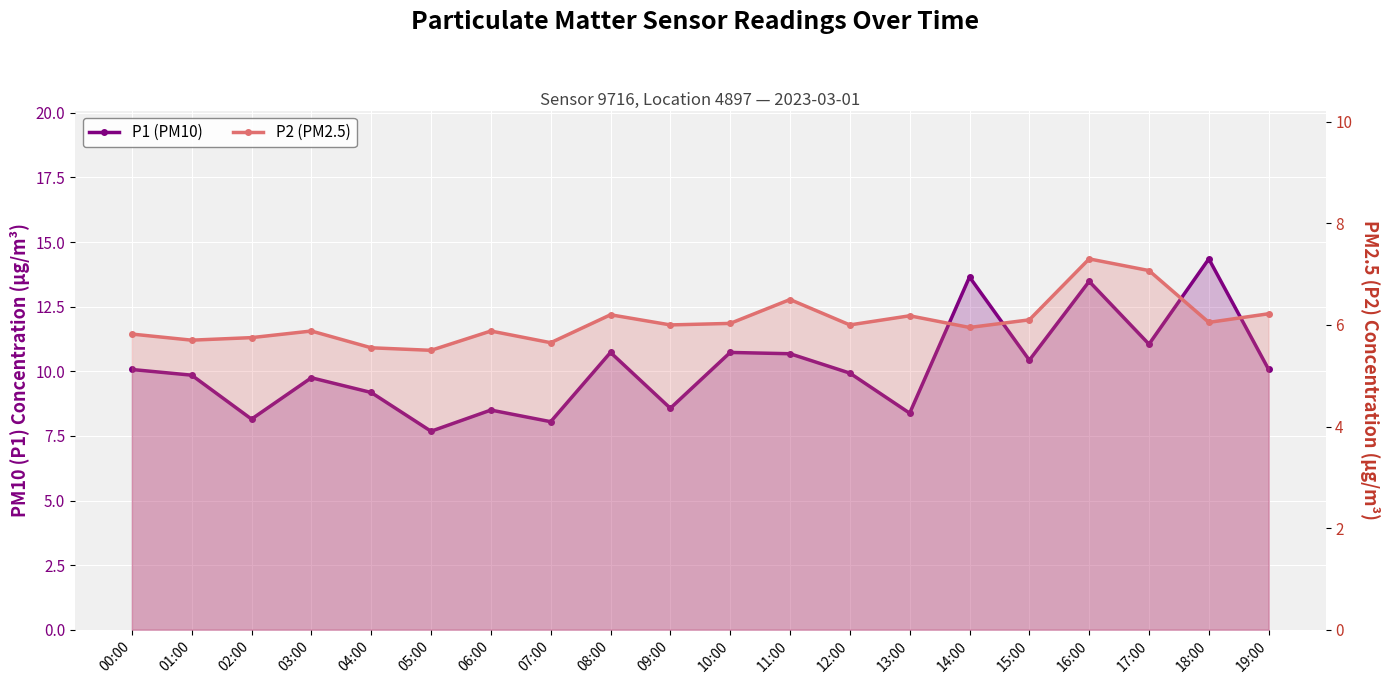

True or false: P1 (PM10) and P2 (PM2.5) intersect in this chart.

False